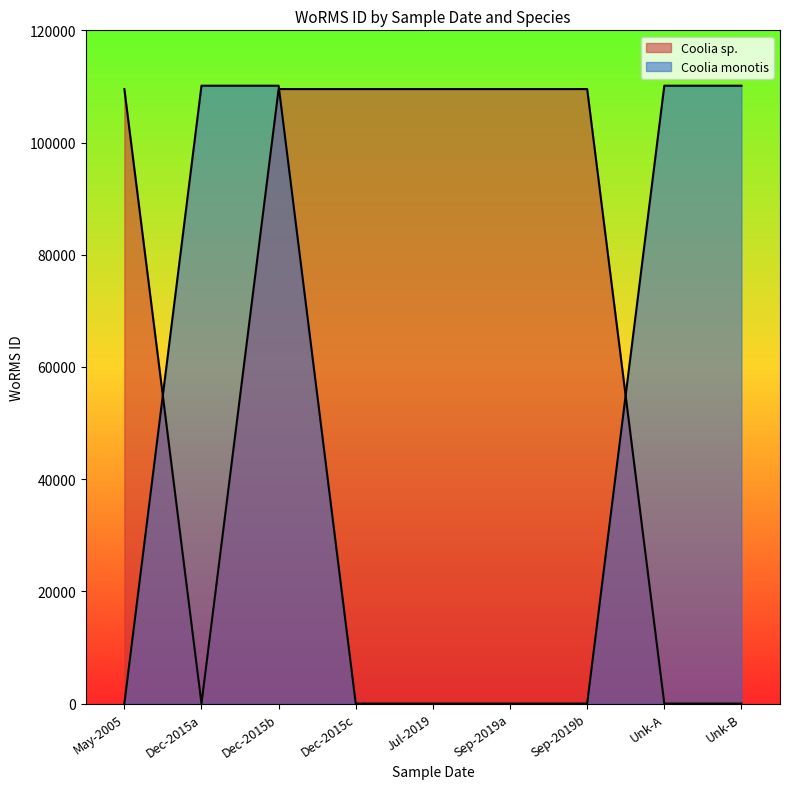

What is the sum of the Coolia sp. values at 2015-12-26 and 2005-05-15?

219068